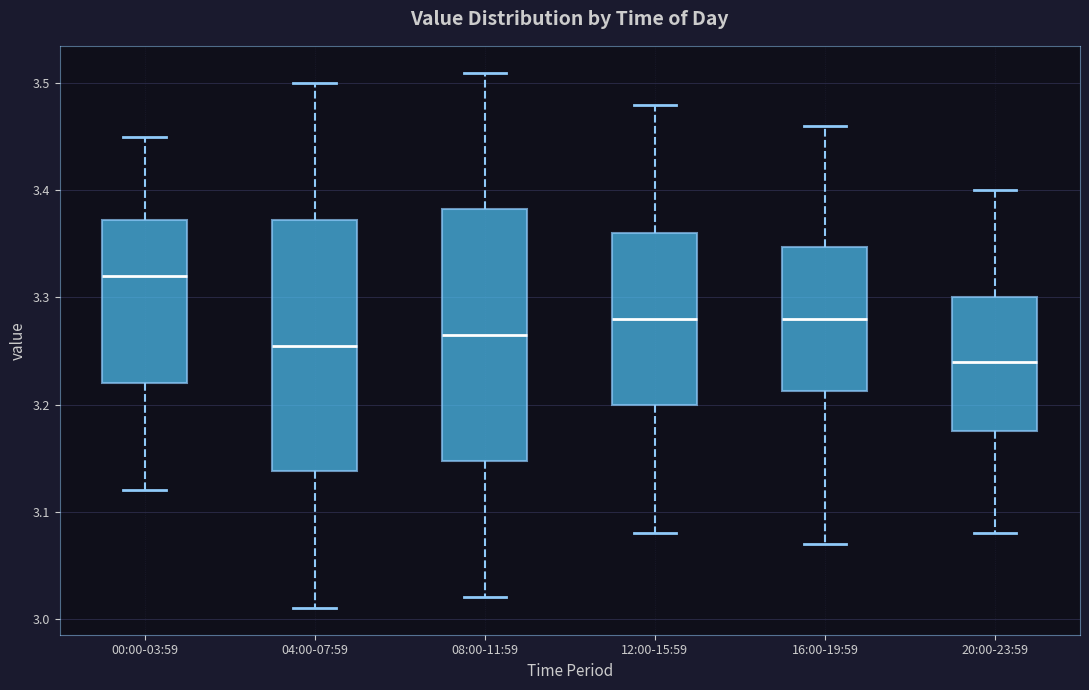

Where does the median line of the box for 16:00-19:59 sit on the y-axis? The values are not printed on the chart, so give them approximately, as read against the axis.

3.28